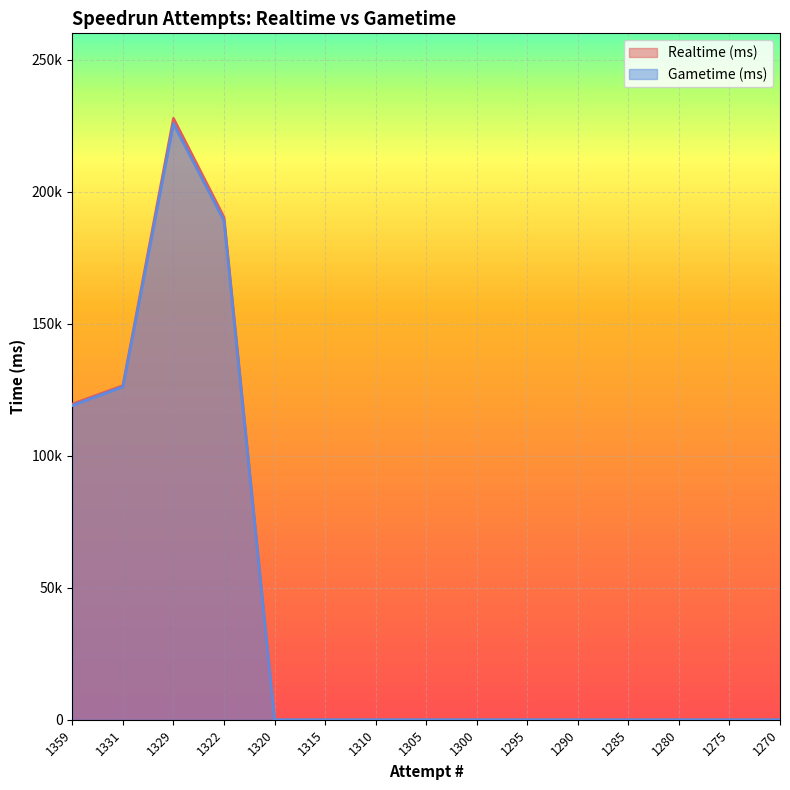

Between 1320 and 1275, which series saw the biggest shift?

Realtime (ms)